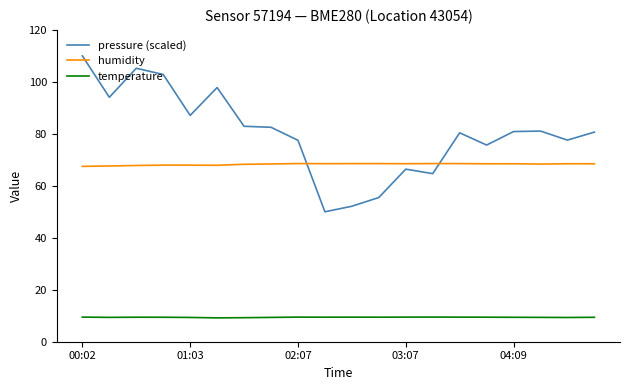

True or false: humidity and pressure (scaled) cross at least once.

True